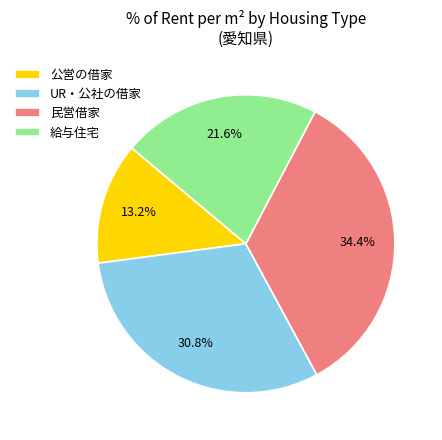

Which category has the smallest portion of the pie?

公営の借家